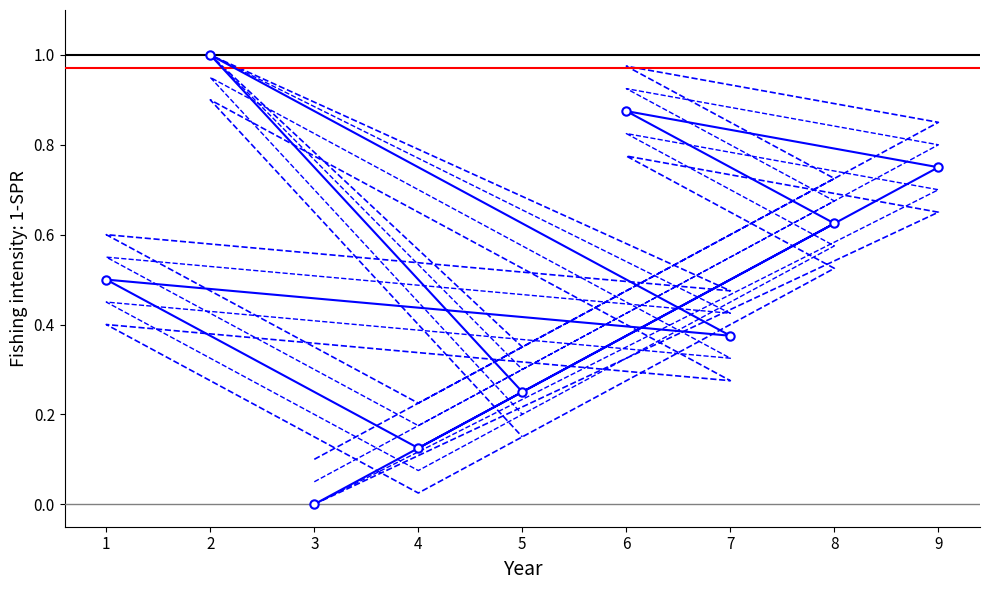

At which label does upper_ci_2 reach its peak?

2